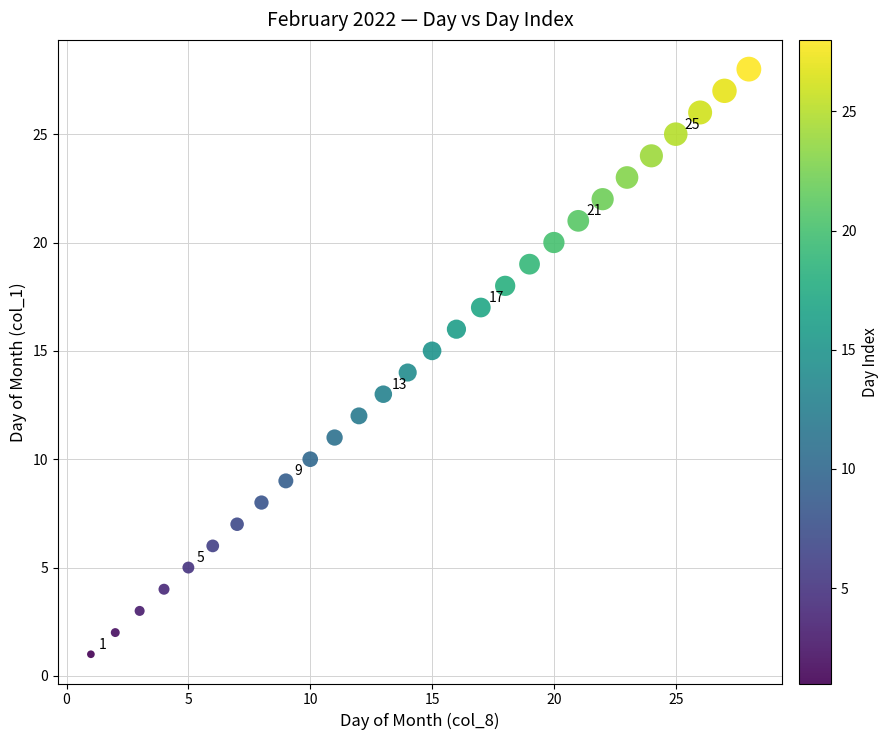

What is the range of X values (max minus min)?

27